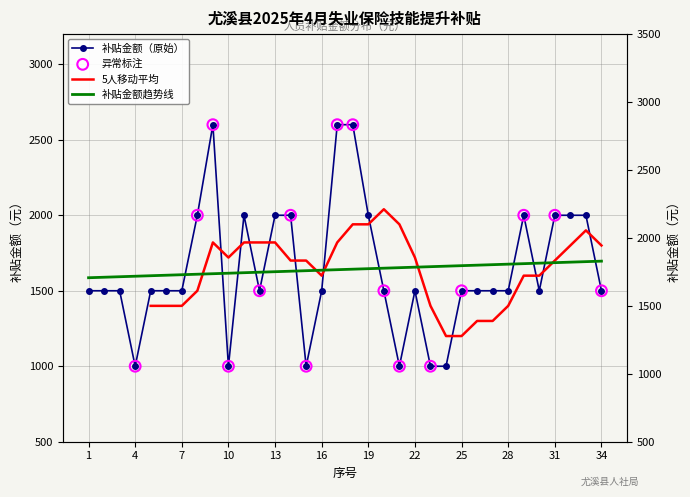

Approximately how many times larger is the value at 21 compared to 30?

0.7